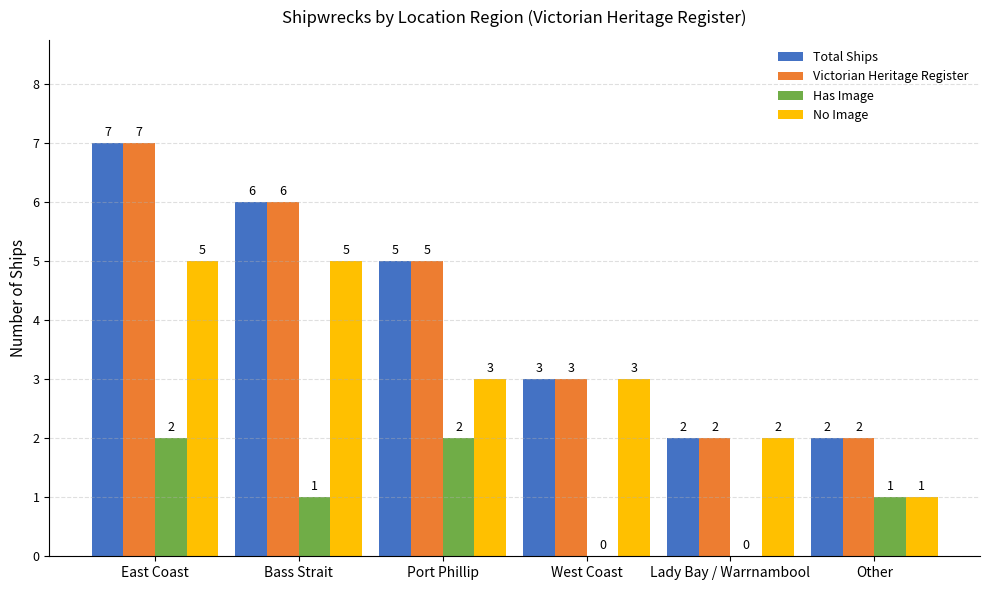

How many distinct data groups are displayed?

4